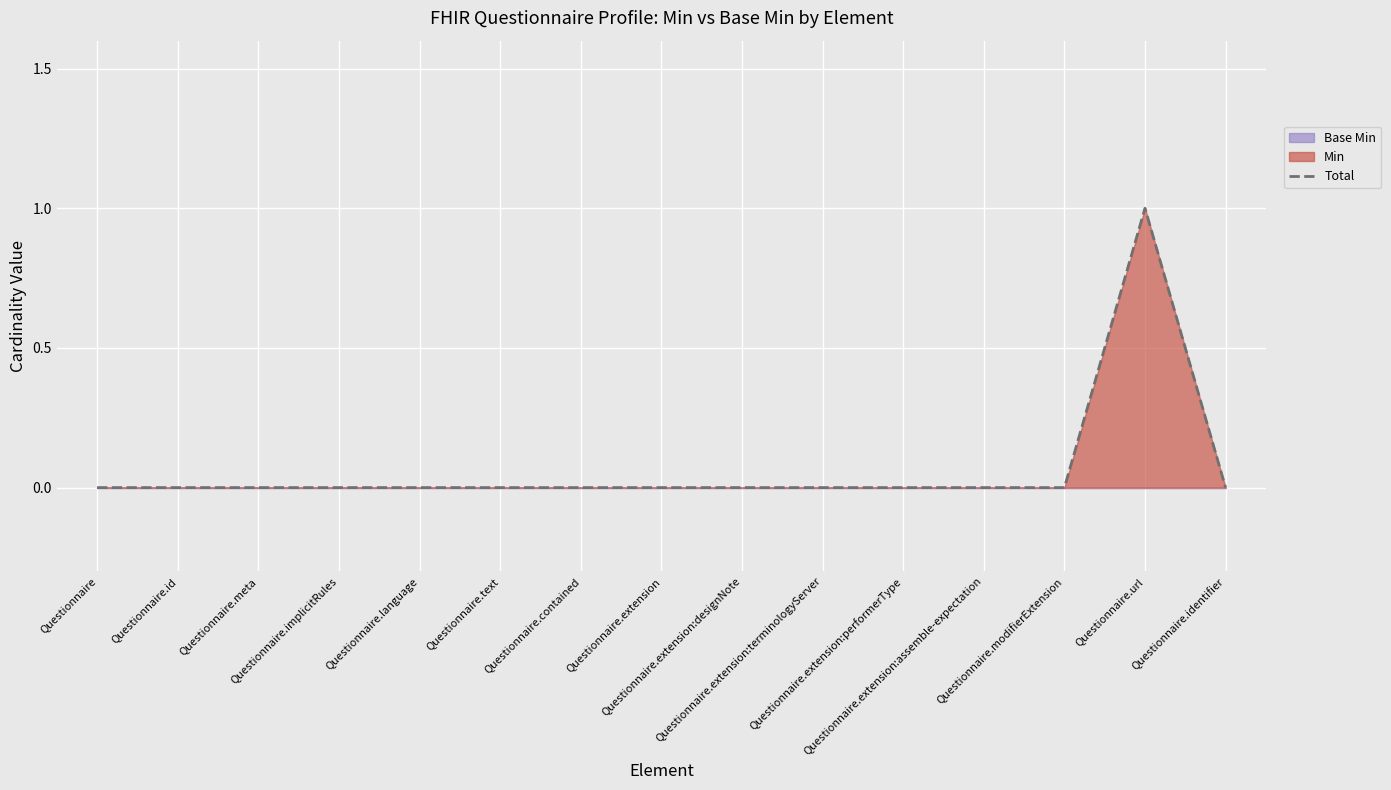

At which category does the data reach its first local peak?

Questionnaire.url